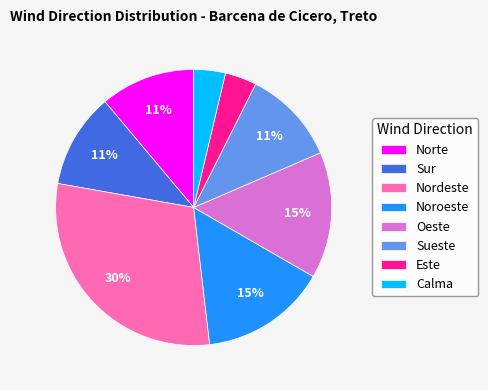

To the nearest percent, what portion does Este represent?

4%